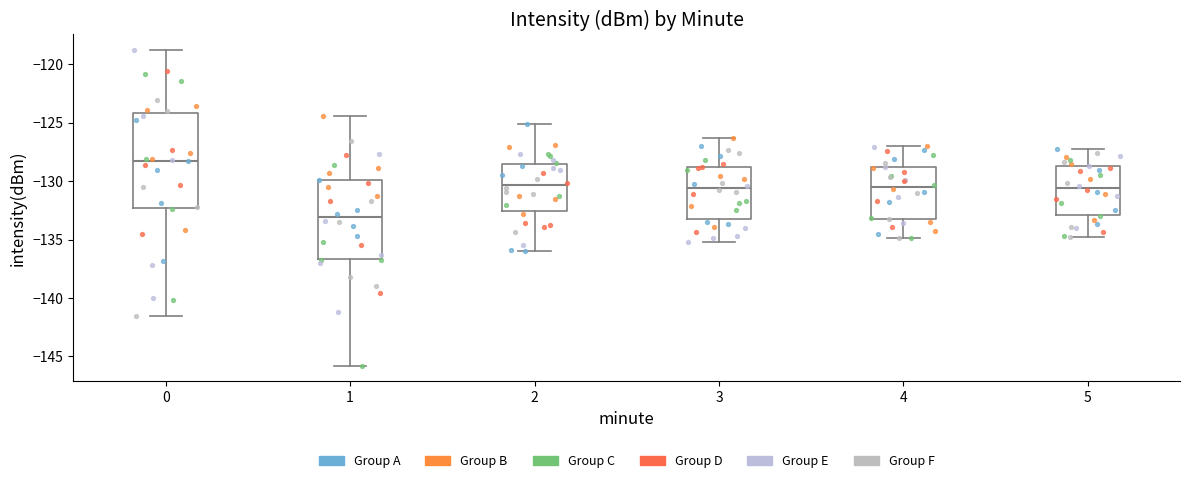

Reading left to right, transcribe this box plot: for each box, give where its median line is, the range the box spans, and where its two whiskers end, as read against the y-axis. The values are not printed on the chart, so give them approximately, as read against the axis.

0: median -128.0, box -132.5 to -124.0, whiskers -141.5 to -119.0
1: median -133.0, box -136.5 to -130.0, whiskers -146.0 to -124.5
2: median -130.5, box -132.5 to -128.5, whiskers -136.0 to -125.0
3: median -130.5, box -133.0 to -129.0, whiskers -135.0 to -126.5
4: median -130.5, box -133.0 to -129.0, whiskers -135.0 to -127.0
5: median -130.5, box -133.0 to -128.5, whiskers -135.0 to -127.0